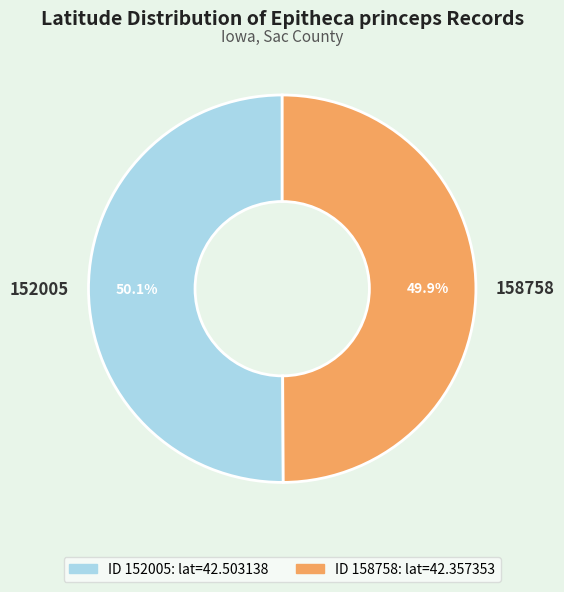

Approximately how many times larger is the value at 152005 compared to 158758?

1.0